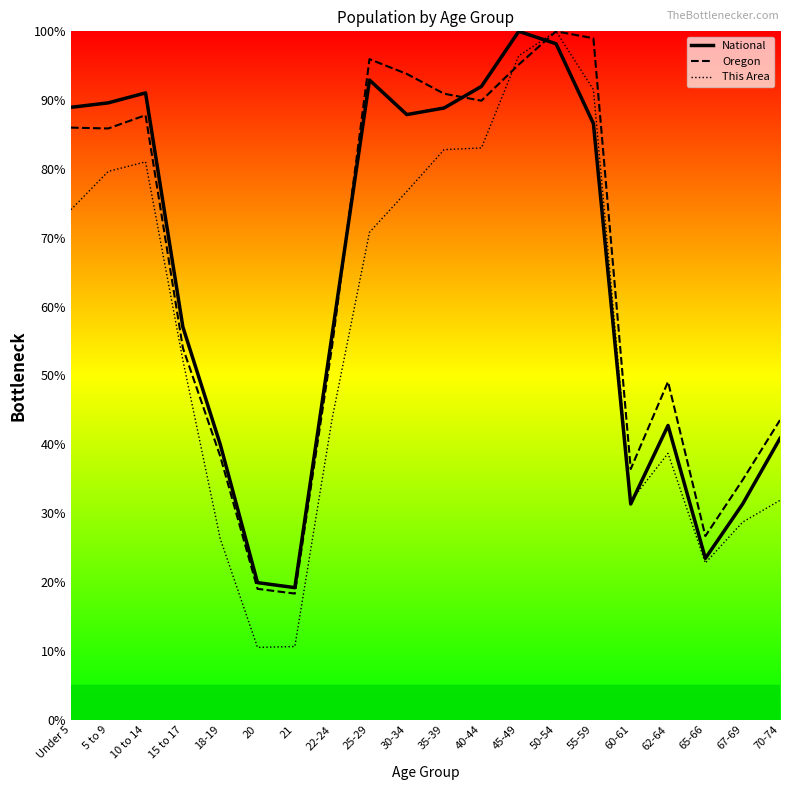

How many interior local valleys does the This Area series have?

3